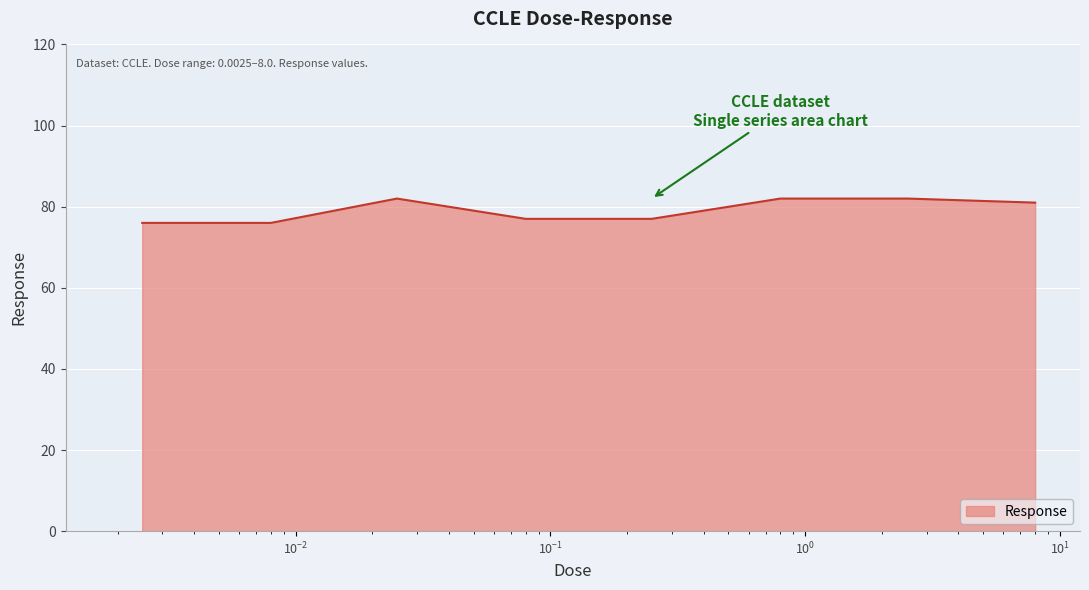

How many values are below 81?

4